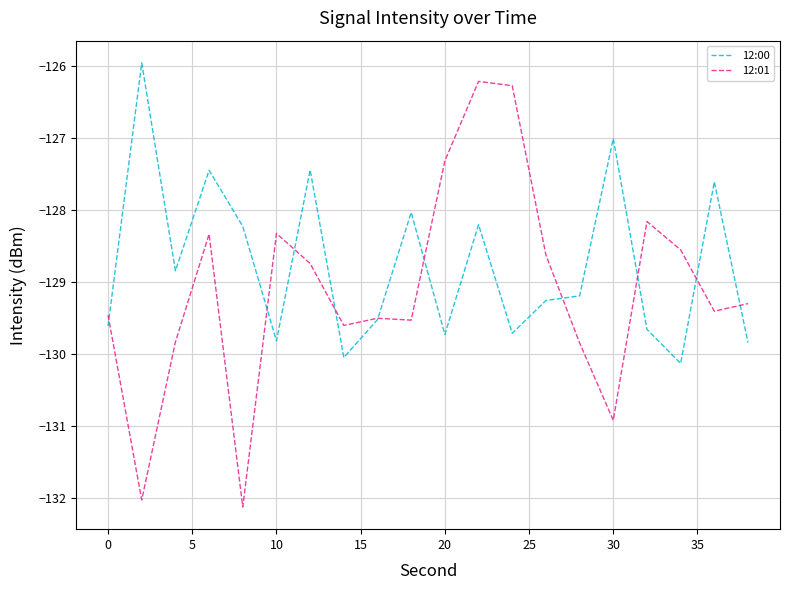

What is the difference between the second highest and minimum values in the 12:00 series?

3.1